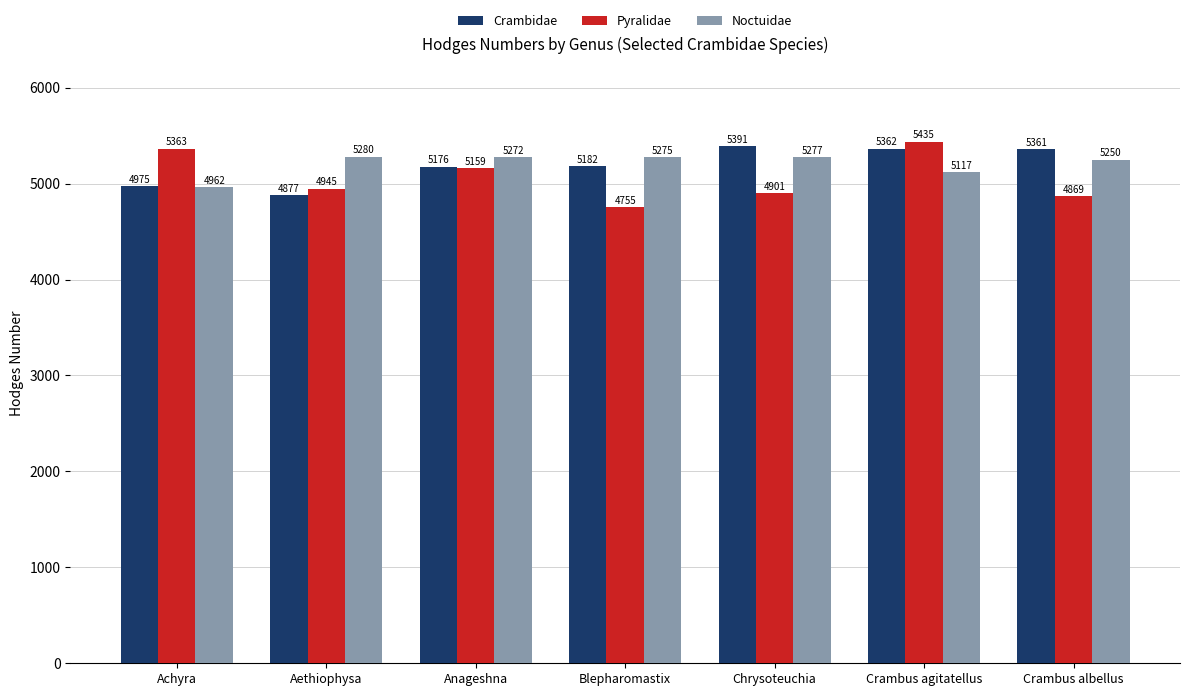

Which series has the largest range (max minus min)?

Pyralidae